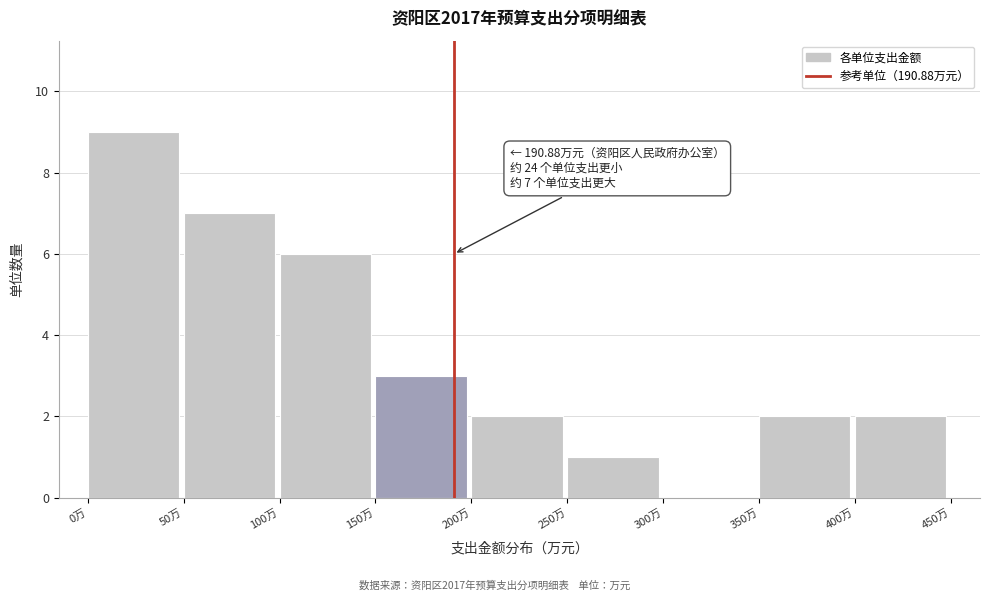

Over which range of the x-axis is the bar tallest?

0 to 50